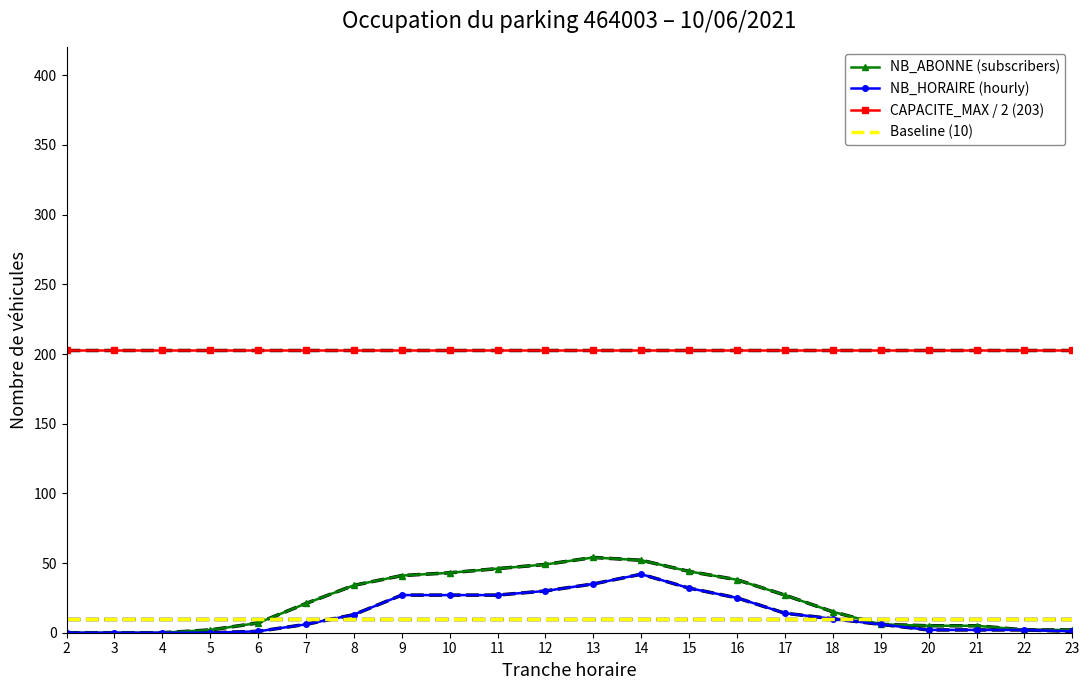

At which label is NB_ABONNE (subscribers) closest to 27?

17